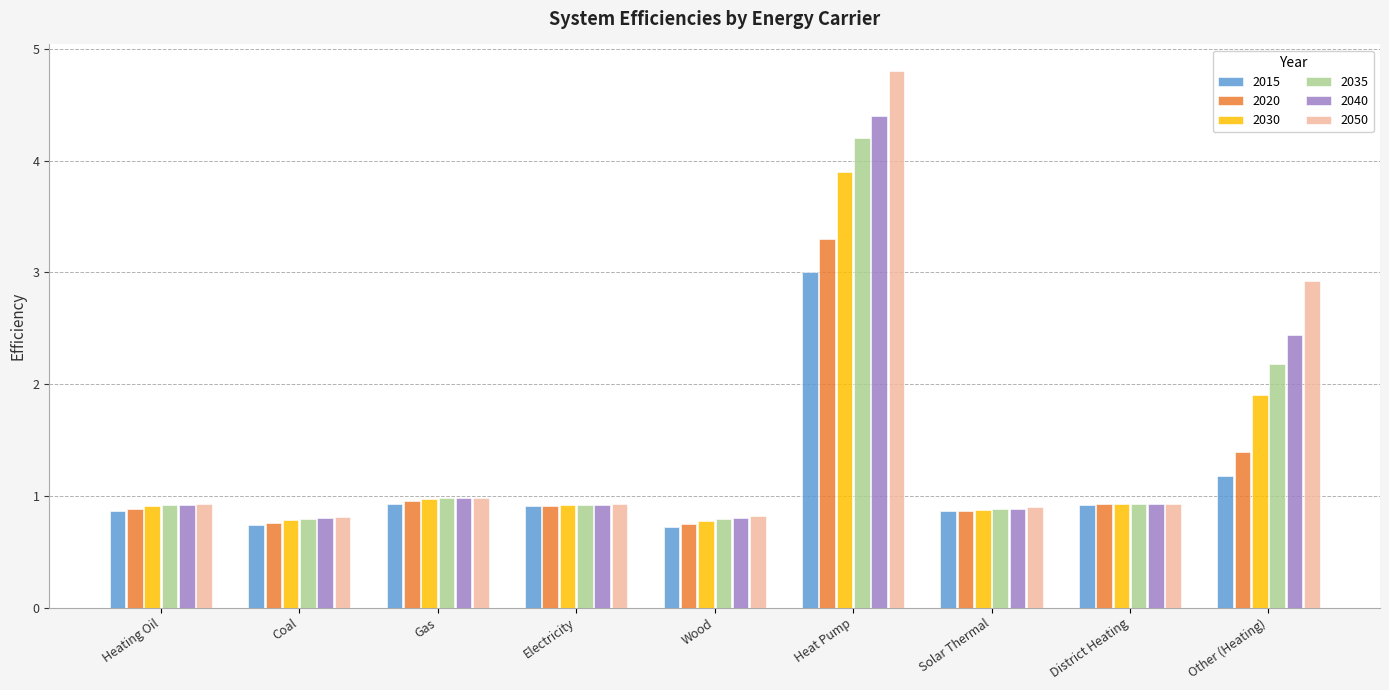

What is the maximum value for 2035?

4.2